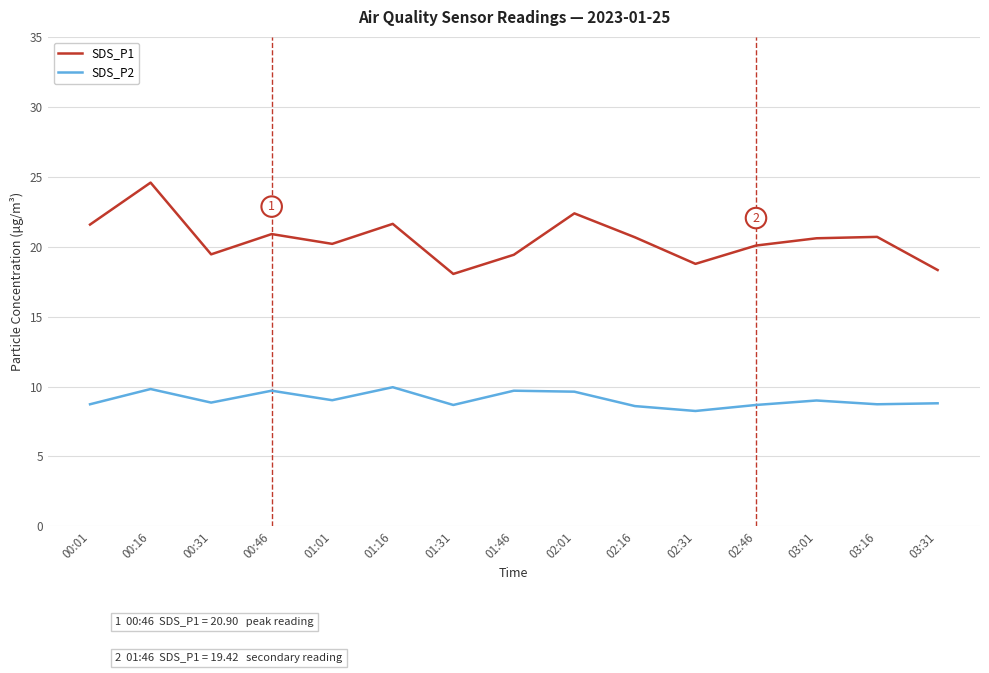

What is the sum of the SDS_P2 values at 03:01 and 01:31?

17.7